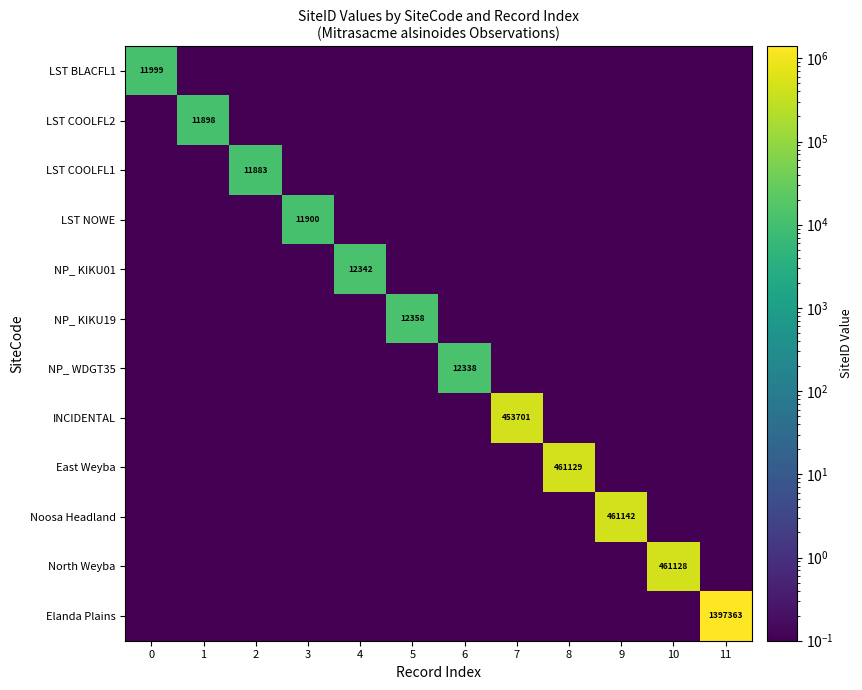

What is the lowest value of the row_6 series?

0.1